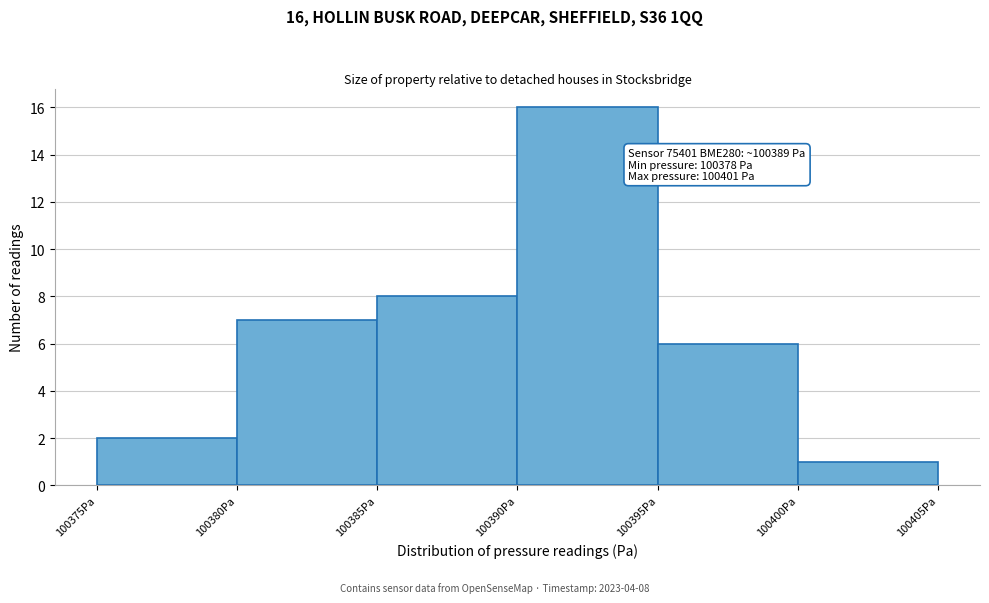

Over which range of the x-axis is the bar tallest?

100390 to 100395